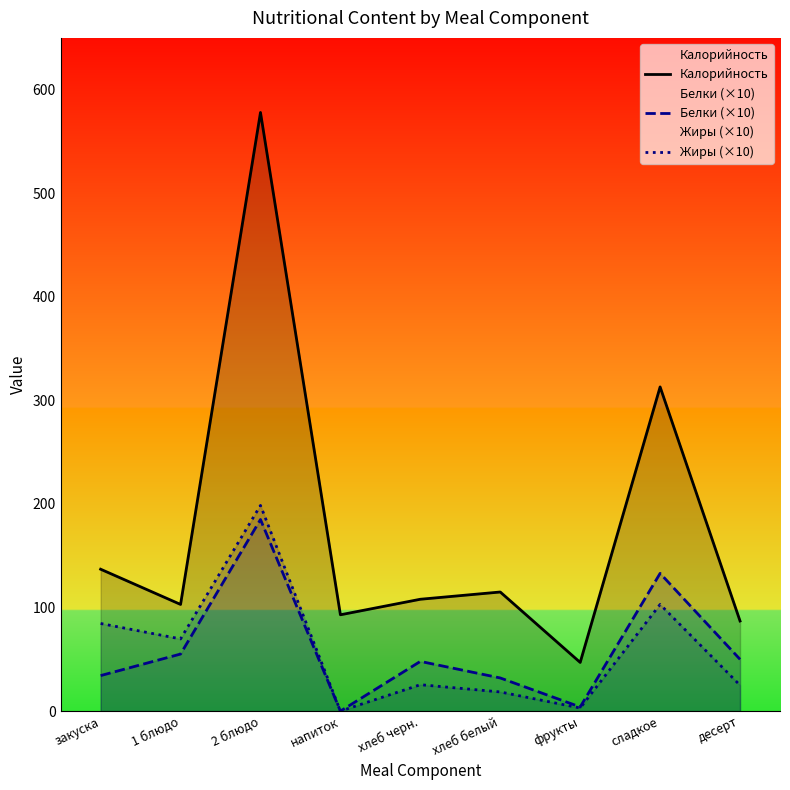

What position from the left is 1 блюдо?

2